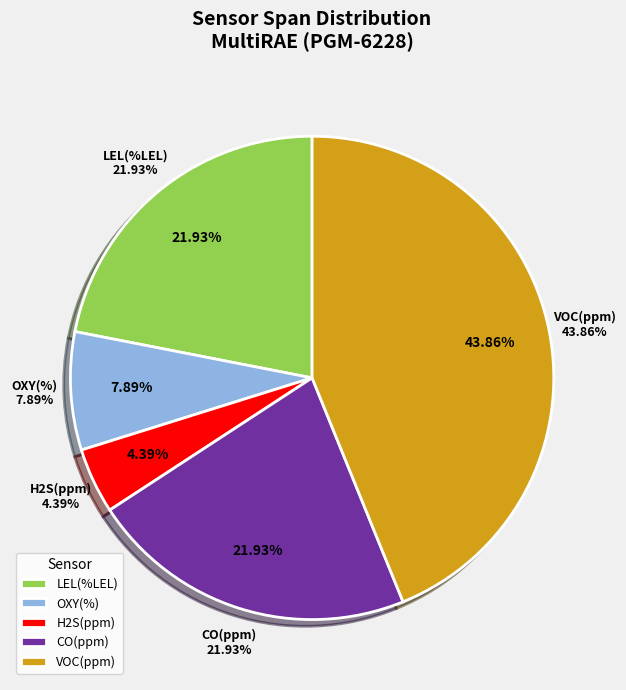

Is it true that OXY(%) is 89% of the pie?

False